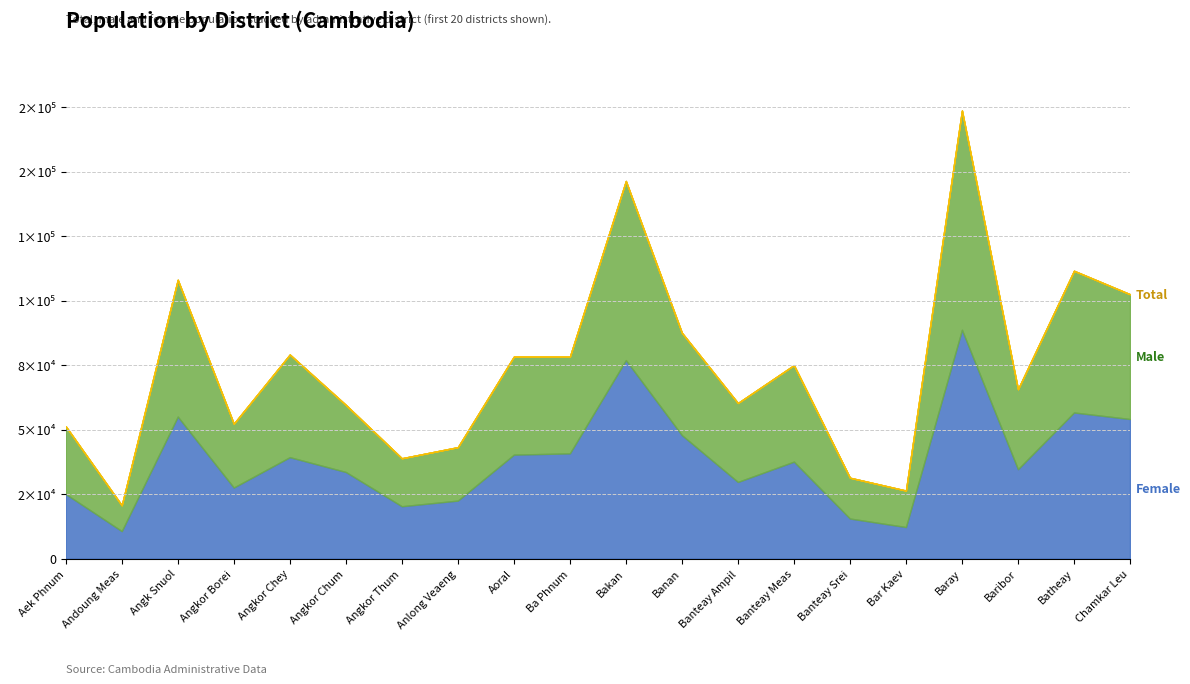

Does the chart have visible grid lines?

Yes